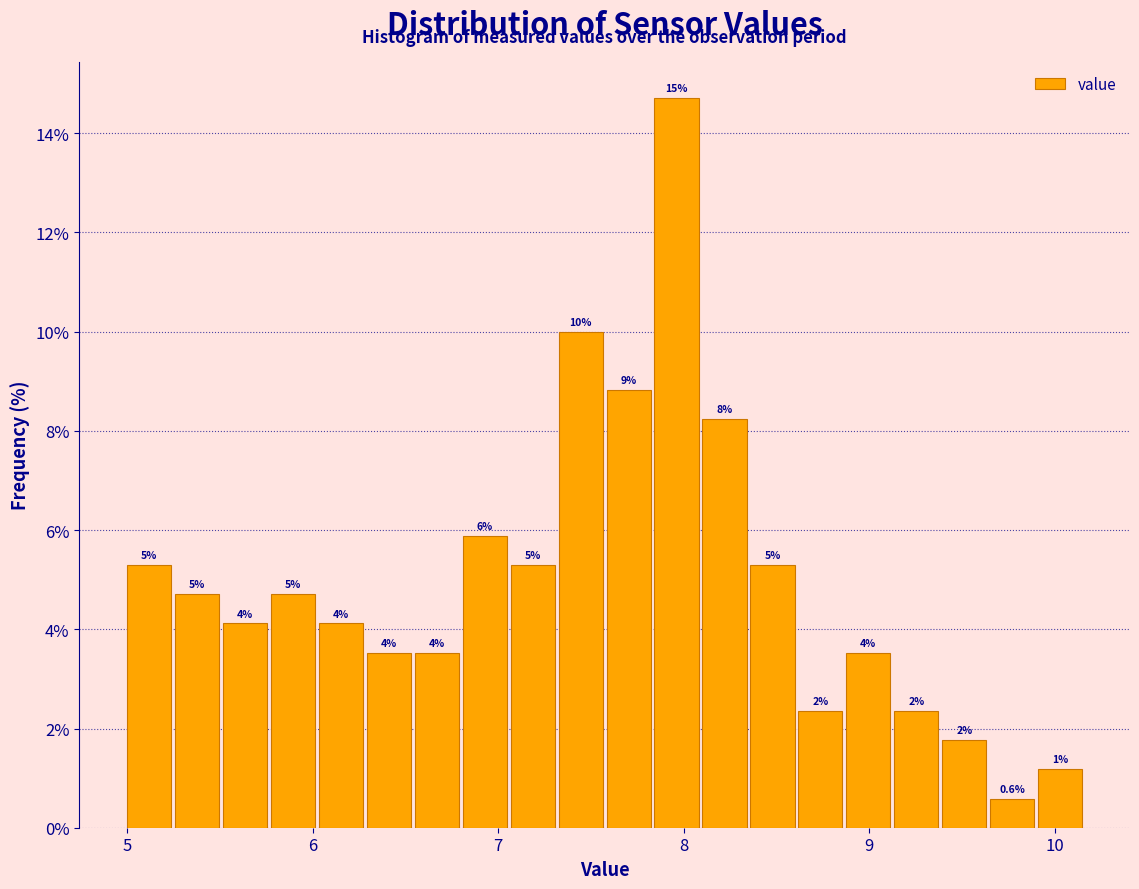

Around what value on the x-axis is the tallest bar? Give the approximate position of its centre, as read against the axis.

8.0